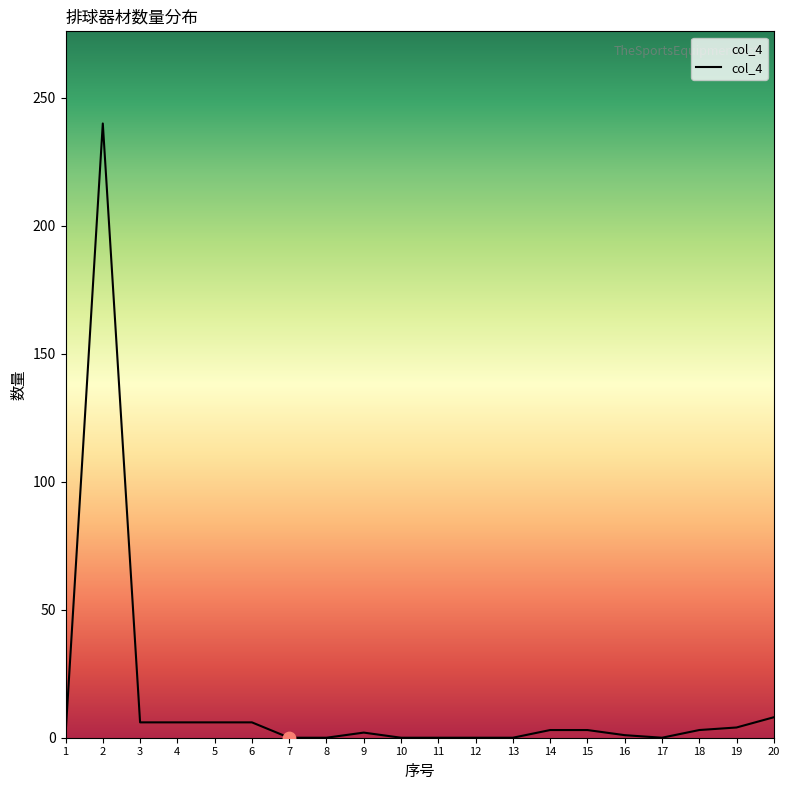

What is the change in value from 5 to 14?

-3